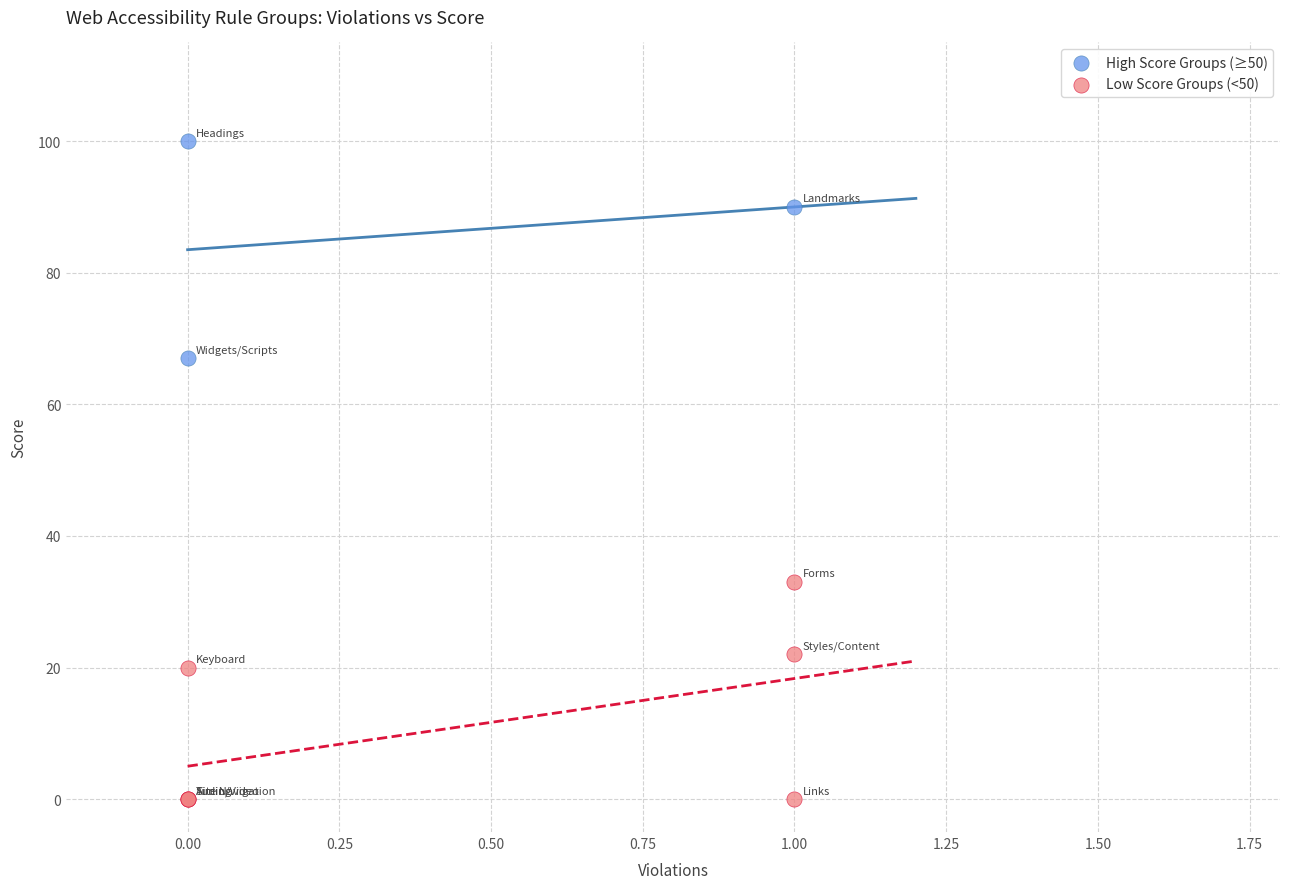

Which series reaches the maximum Y coordinate?

High Score Groups (≥50)